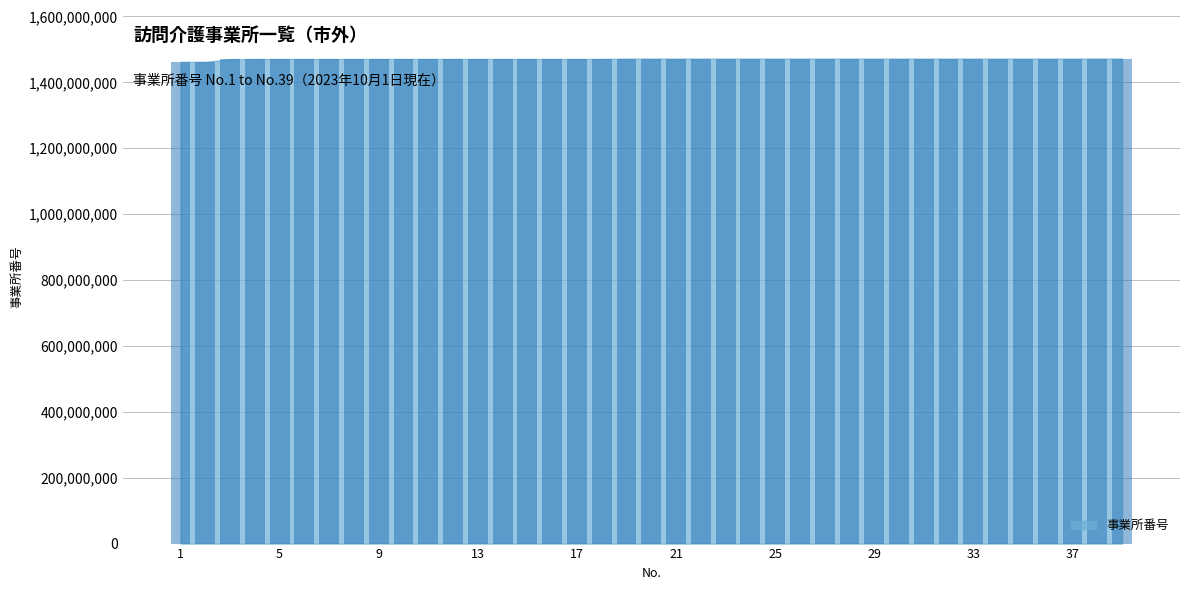

What is the sum of all values?

57376352246